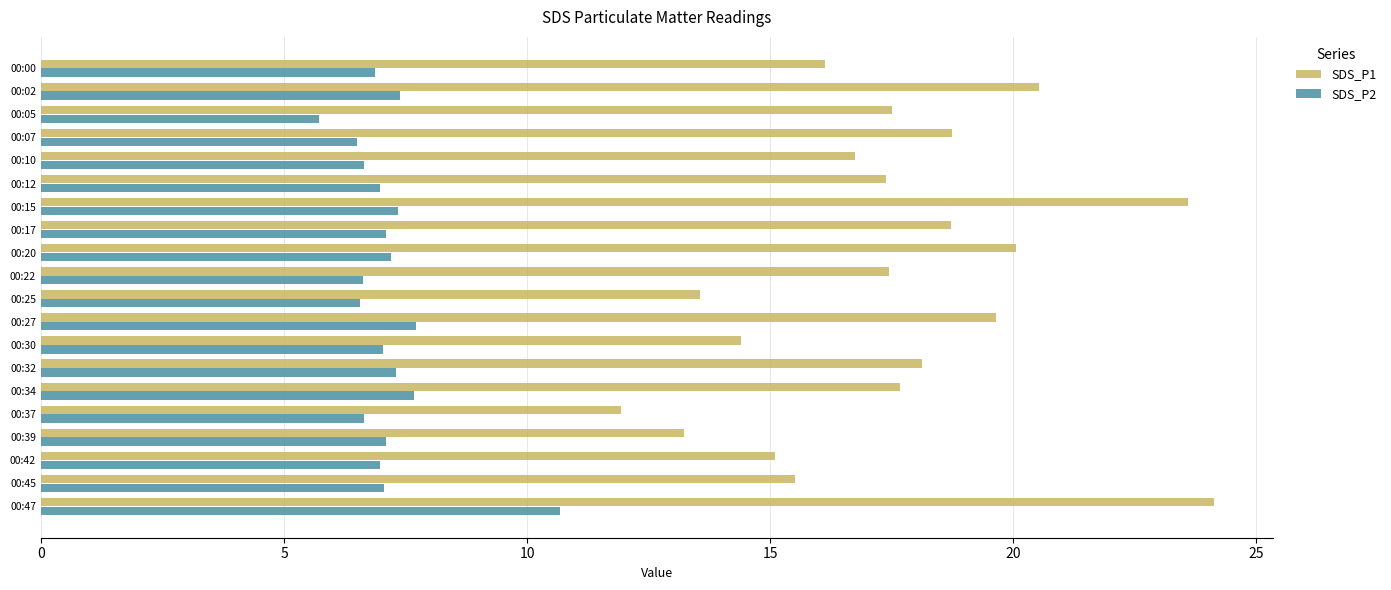

Is it true that SDS_P1 equals 8.1 at 00:42?

False